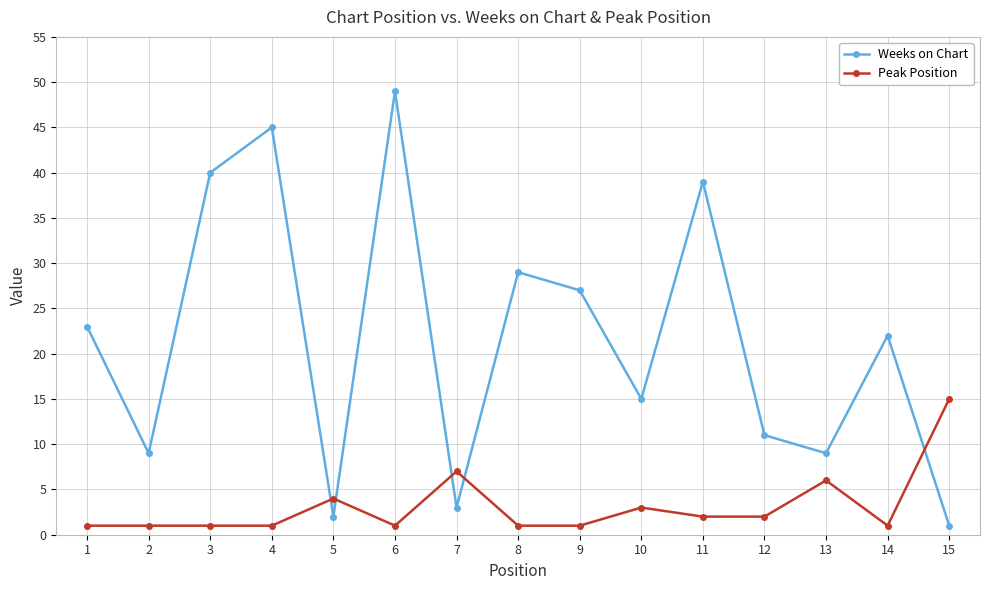

Reading left to right, transcribe all the data shown in this chart.

Weeks on Chart: 23	9	40	45	2	49	3	29	27	15	39	11	9	22	1
Peak Position: 1	1	1	1	4	1	7	1	1	3	2	2	6	1	15